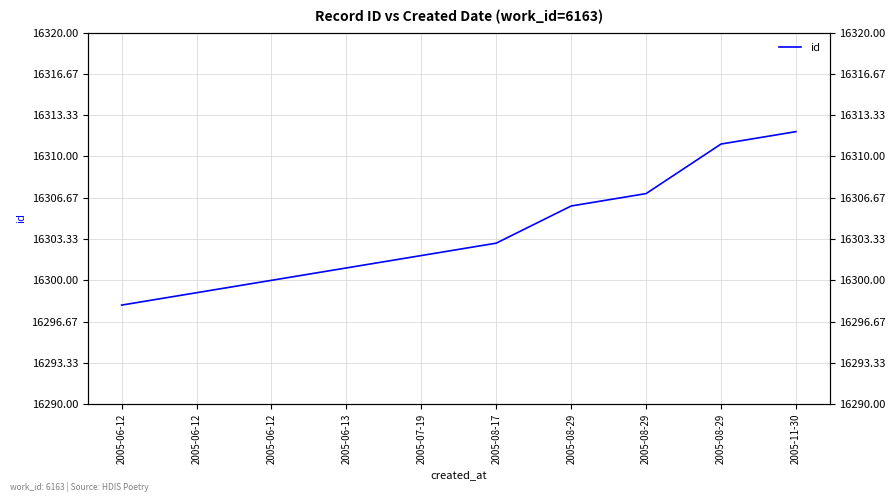

What is the average value?

16304